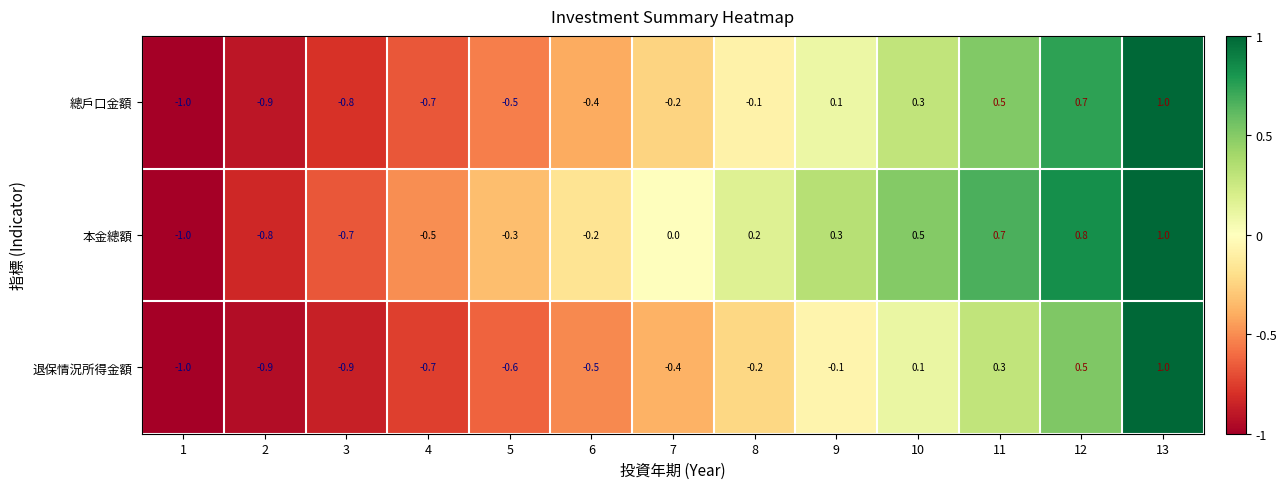

True or false: 本金總額 has a value of 0.0 at 7.

True